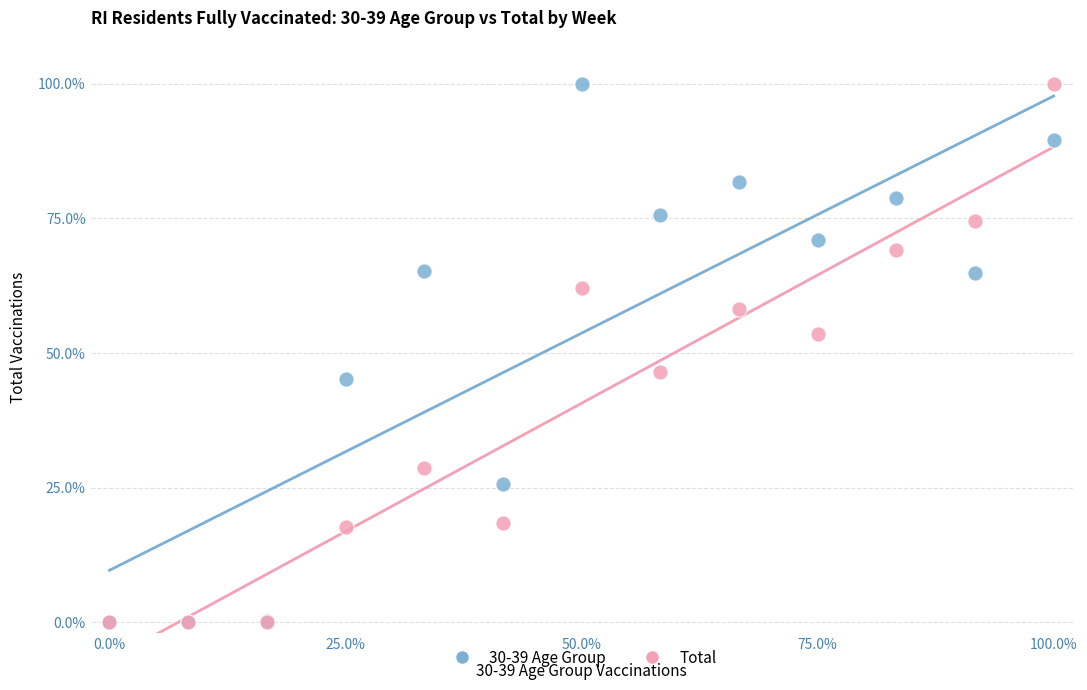

What are all the series names shown in the legend?

30-39 Age Group, Total